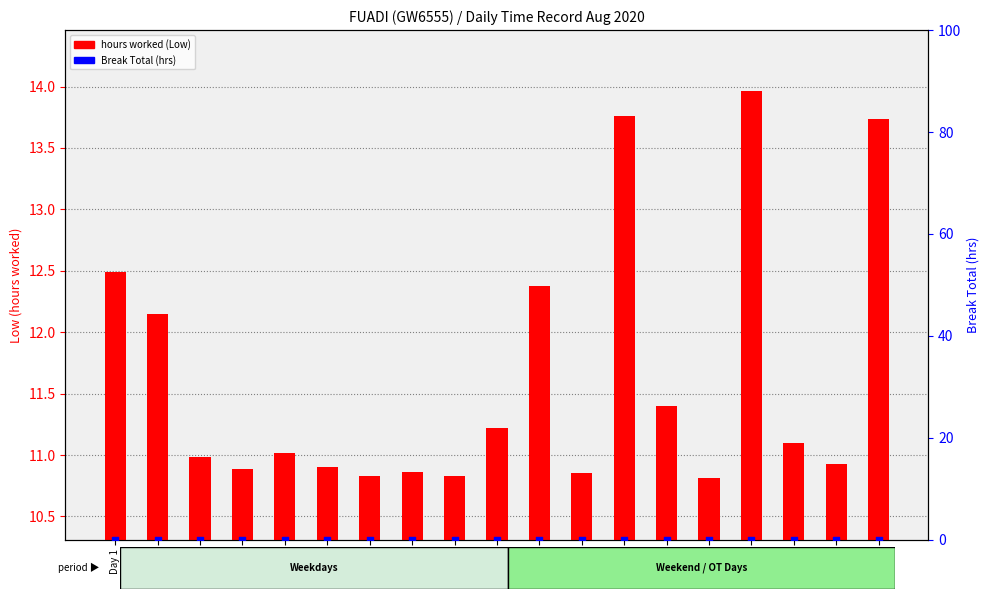

At which category is the sum across all series the highest?

Day 19